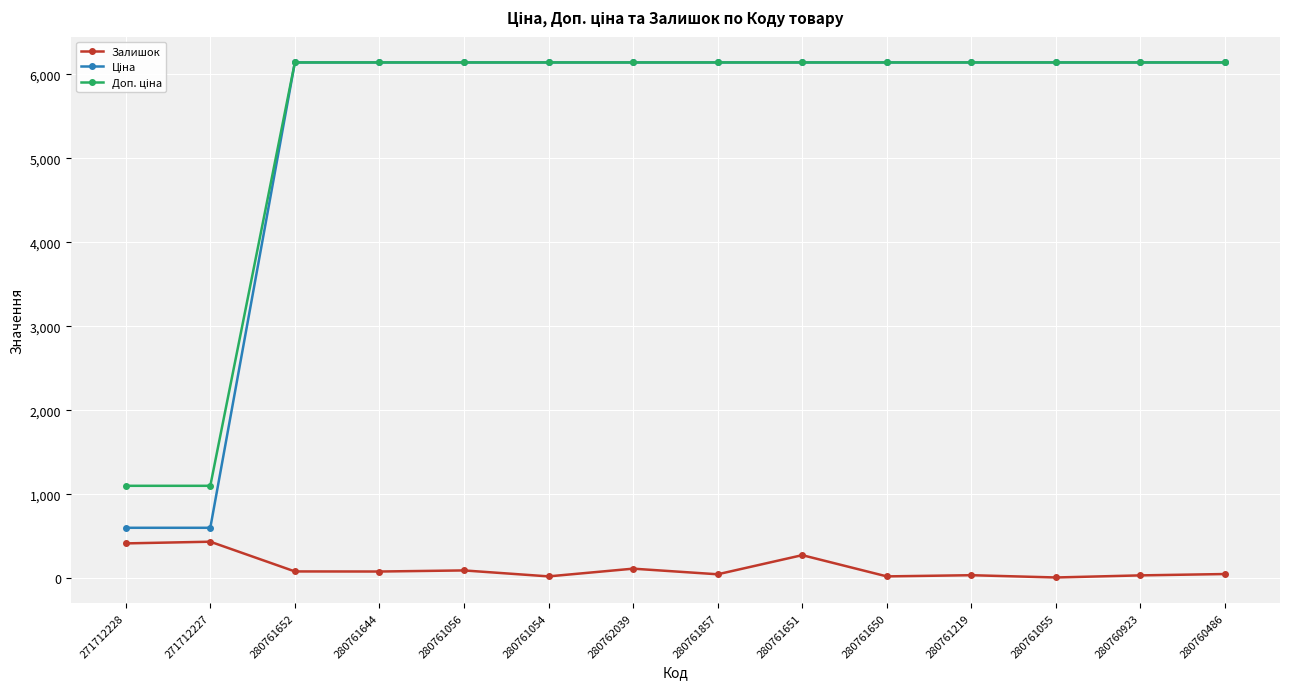

At how many categories does at least one series exceed 3821?

12